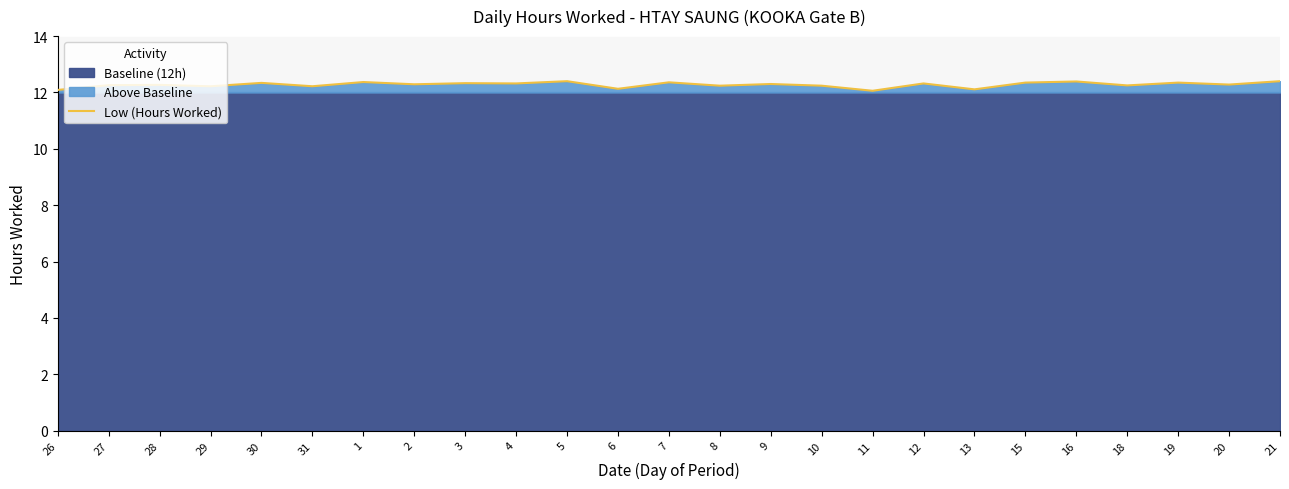

Is it true that the value at 4 is 12.3?

True